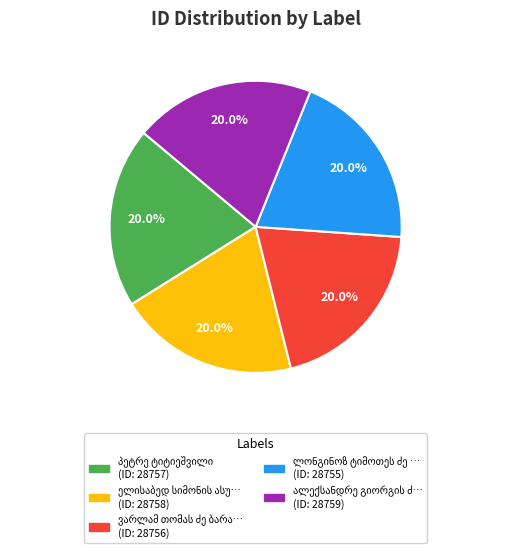

Is there any slice that represents more than half of the pie?

No